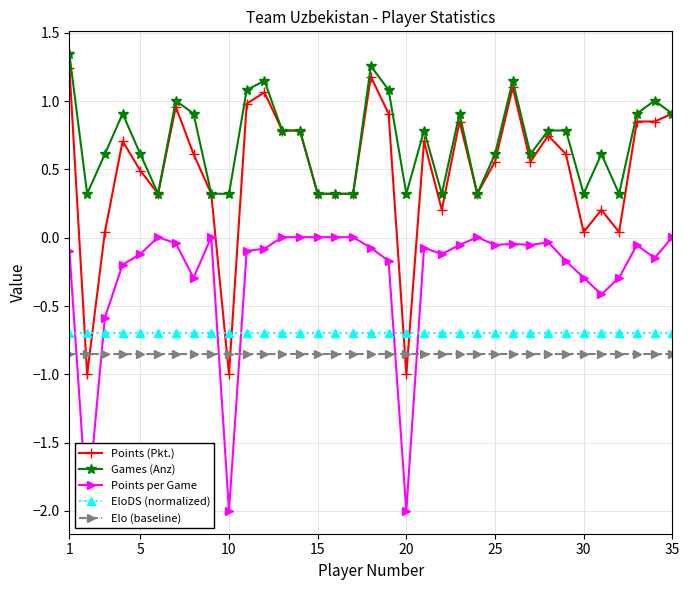

Which series has the widest spread of values?

Points (Pkt.)